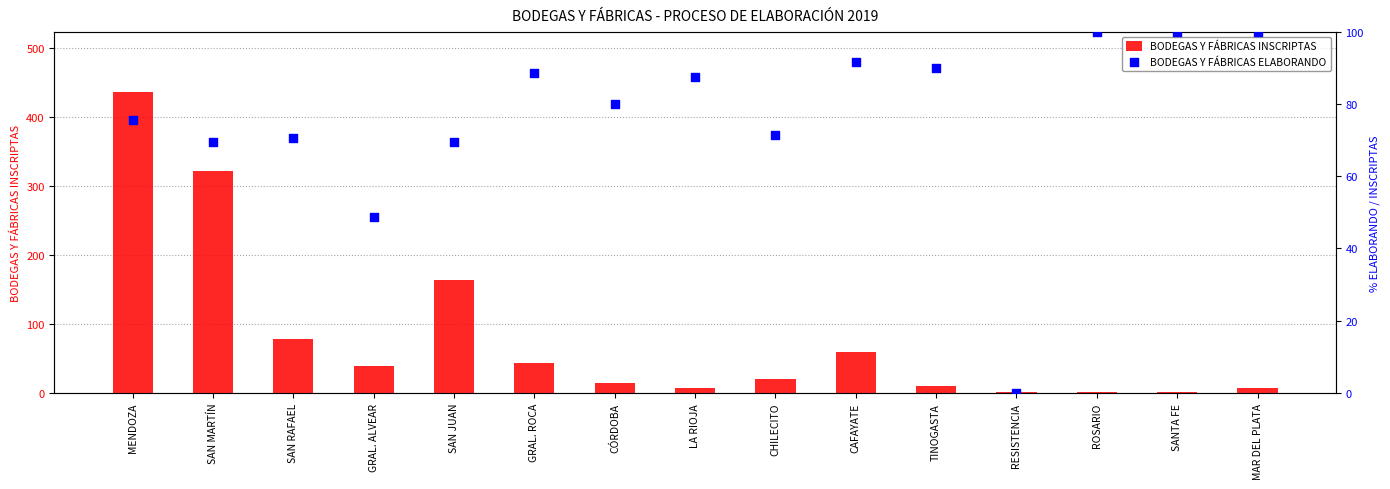

Is the value of BODEGAS Y FÁBRICAS ELABORANDO at SAN RAFAEL greater than the value of BODEGAS Y FÁBRICAS INSCRIPTAS at TINOGASTA?

Yes